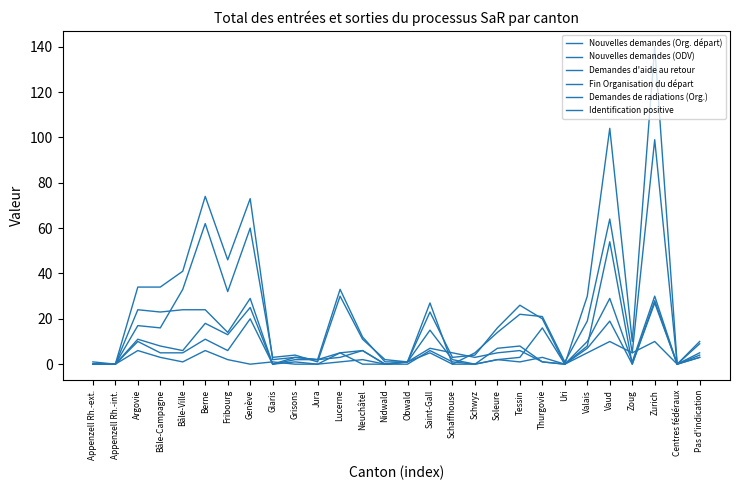

How many series are shown in this chart?

6